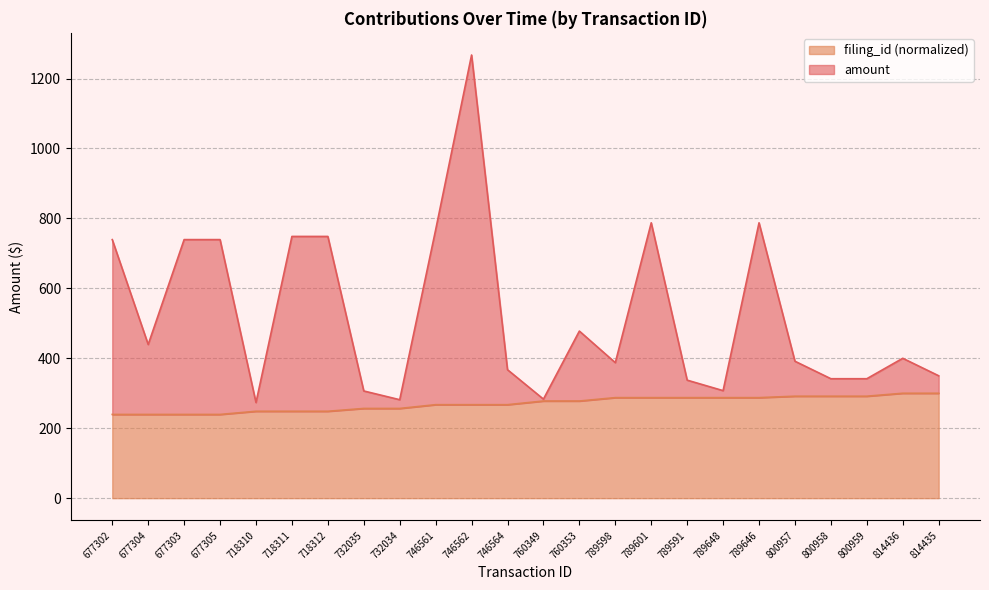

What is the sum of the filing_id values at 732035 and 789646?

544.0